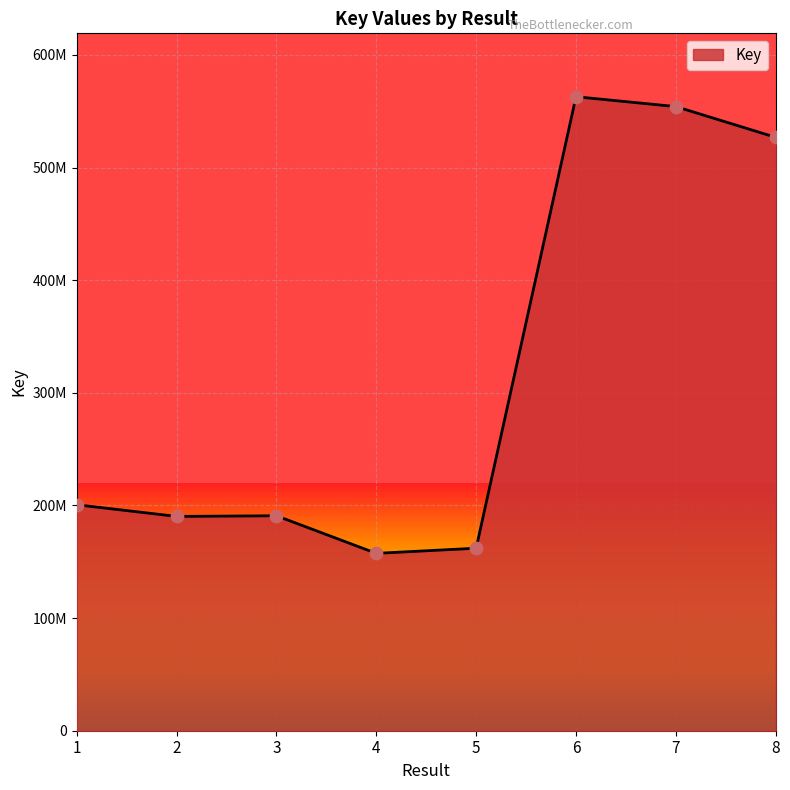

Which has a higher value, 1 or 5?

1